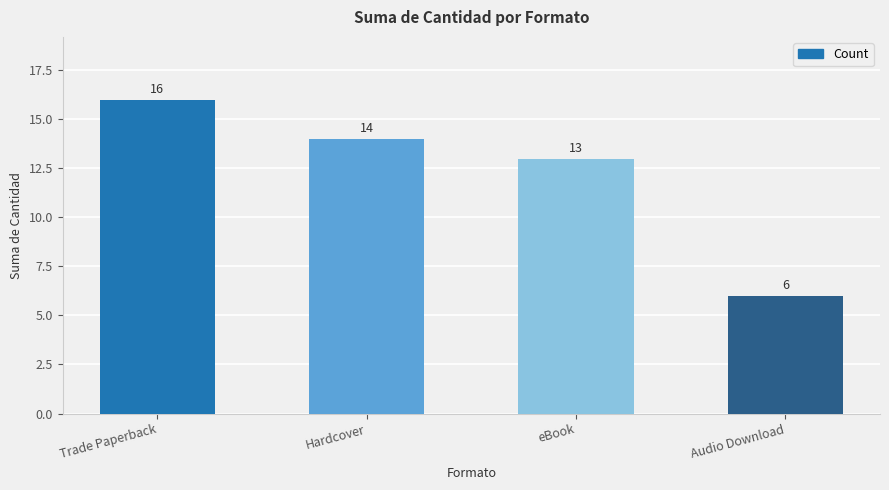

Does the chart contain any negative values?

No